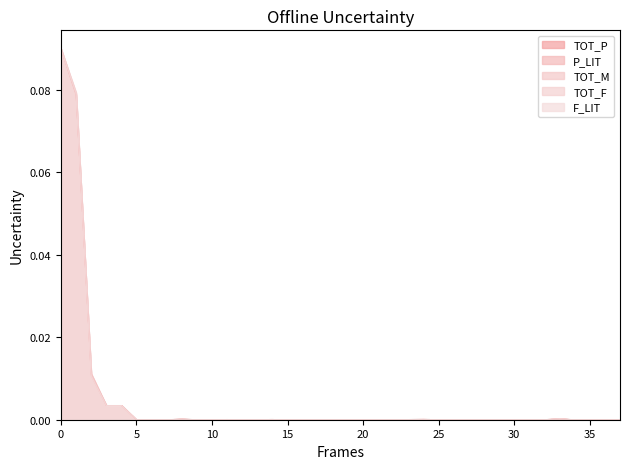

Does the chart display data point markers on the line(s)?

No